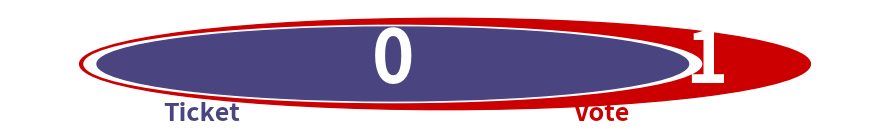

How many slices are in this pie chart?

2